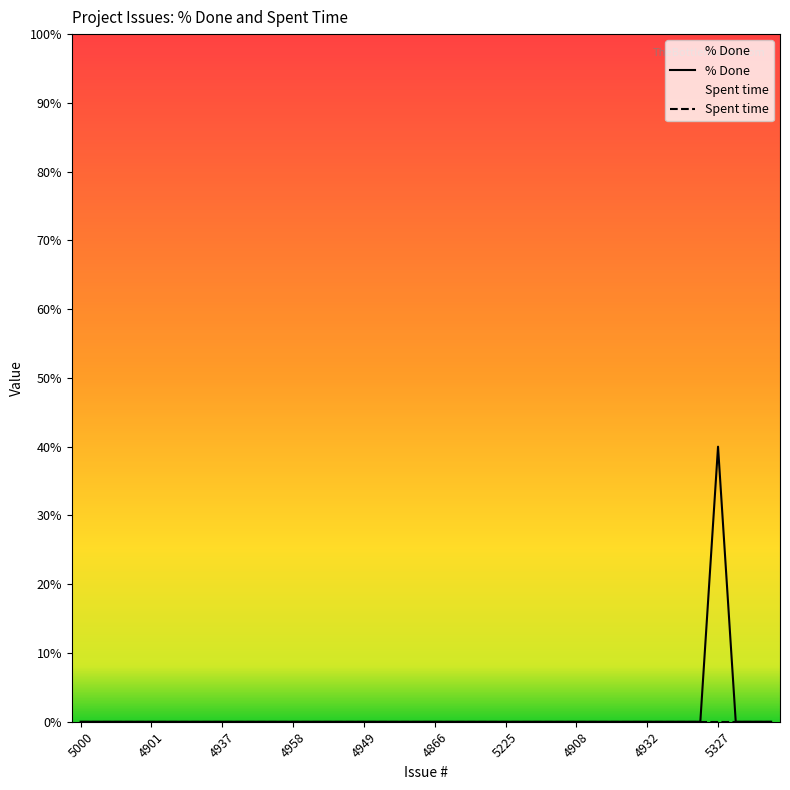

Which label corresponds to the largest value in the chart?

5327